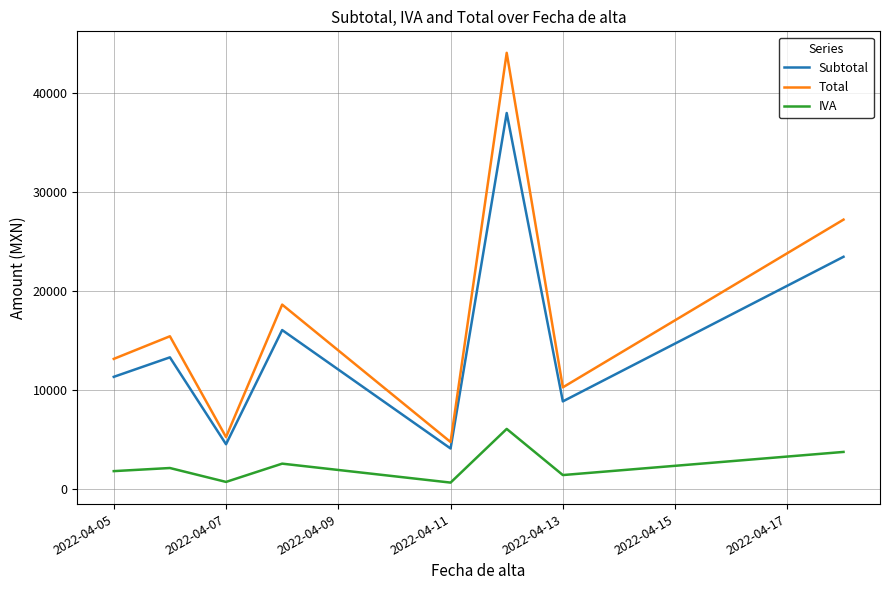

True or false: IVA and Subtotal cross at least once.

False